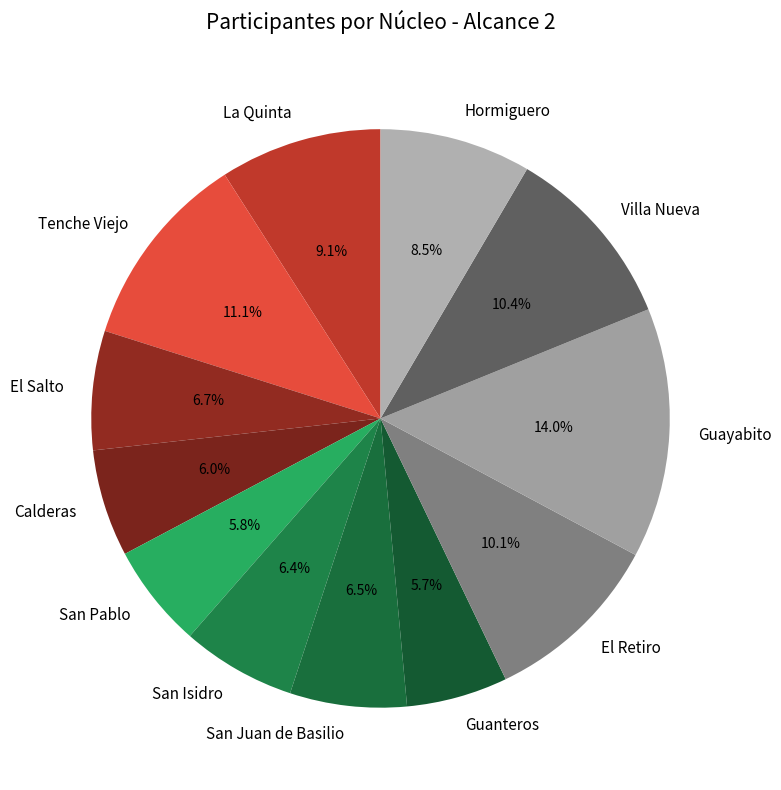

True or false: La Quinta accounts for 1% of the total.

False